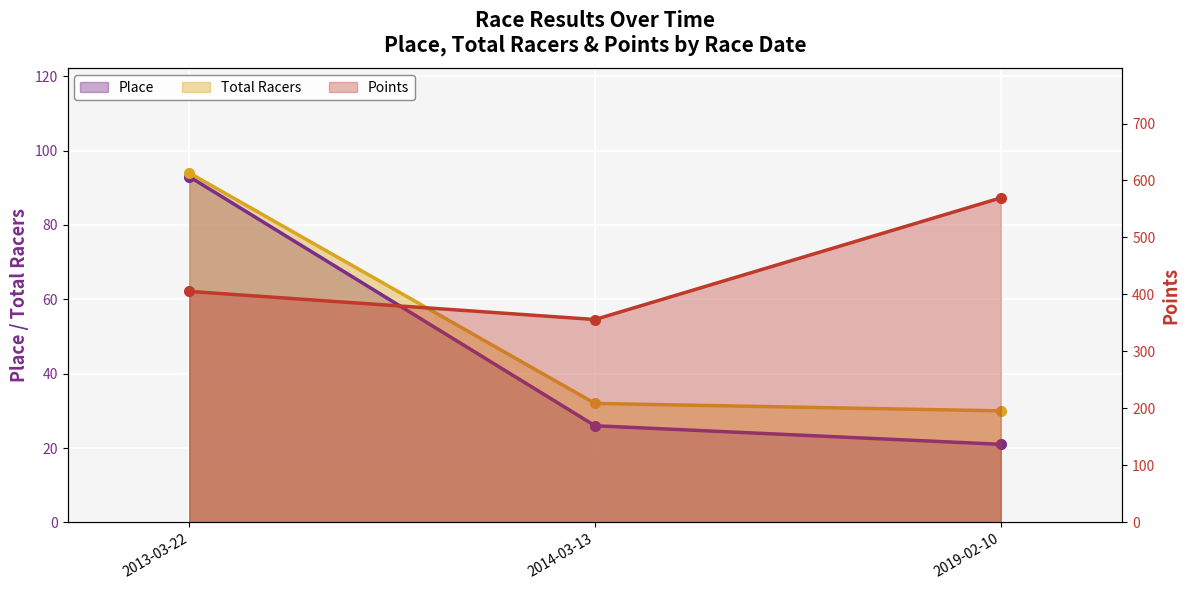

Which series has the largest total across all categories?

Points